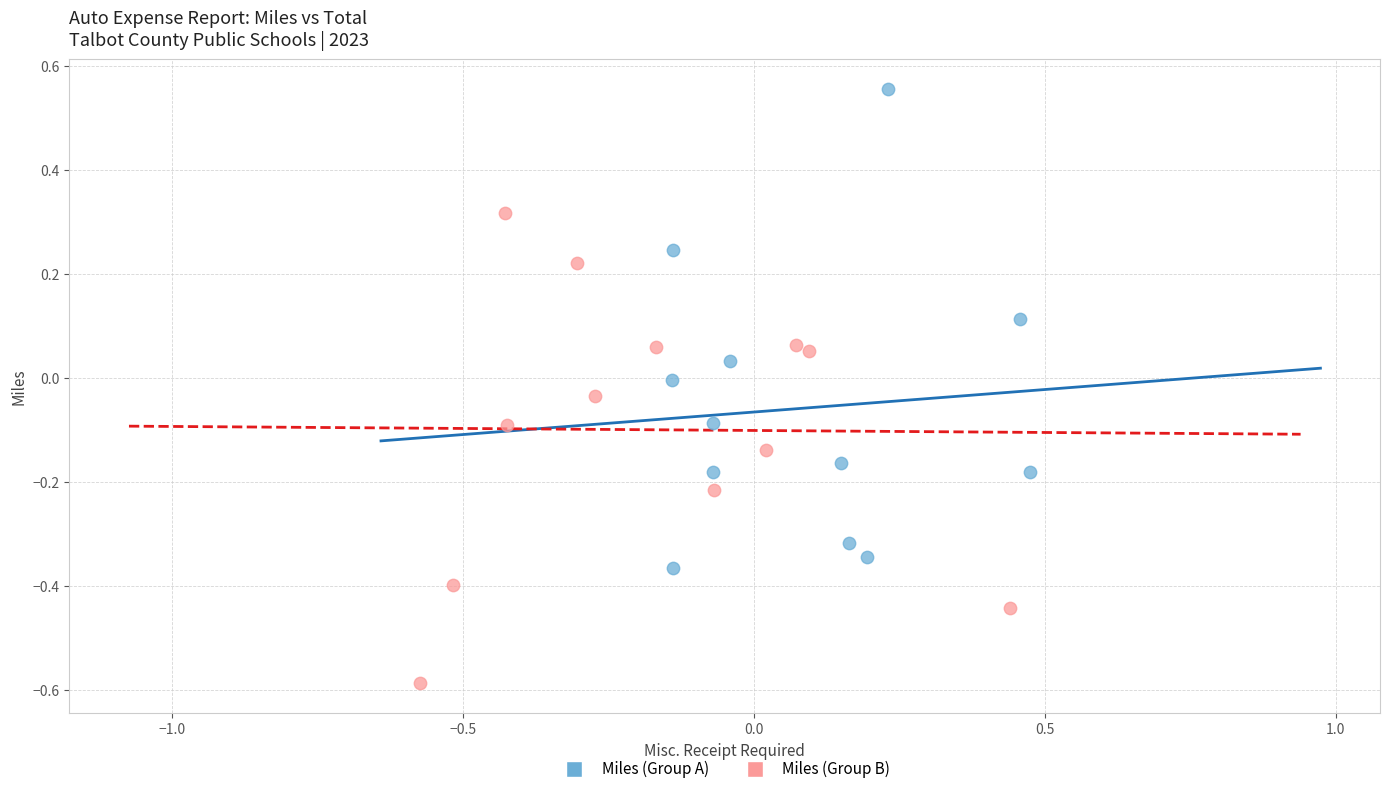

Which series reaches the minimum Y coordinate?

Miles (Group B)